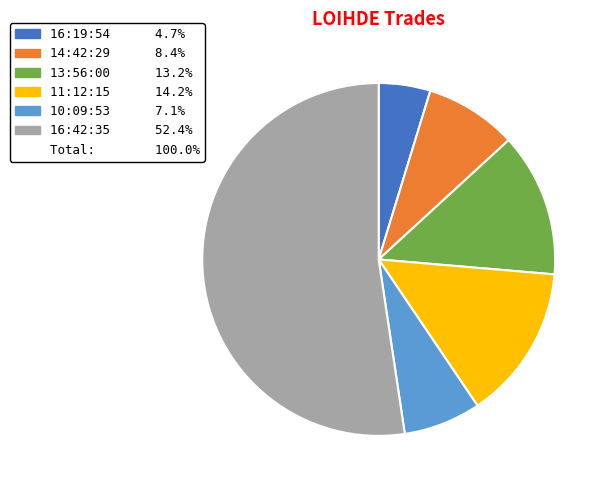

Is there any slice that represents more than half of the pie?

Yes